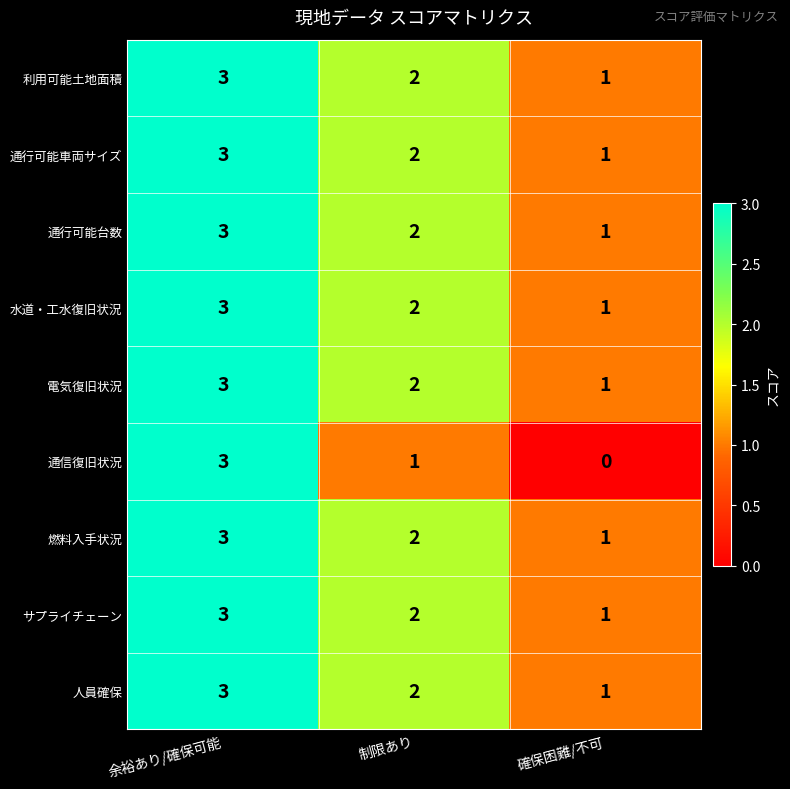

How many series are shown in this chart?

9